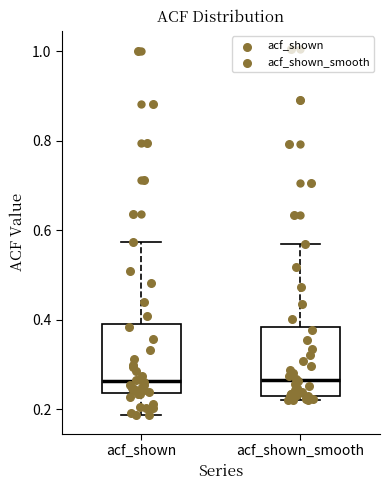

Reading left to right, transcribe this box plot: for each box, give where its median line is, the range the box spans, and where its two whiskers end, as read against the y-axis. The values are not printed on the chart, so give them approximately, as read against the axis.

acf_shown: median 0.26, box 0.24 to 0.40, whiskers 0.18 to 0.58
acf_shown_smooth: median 0.26, box 0.22 to 0.38, whiskers 0.22 (just below the box's lower edge) to 0.58